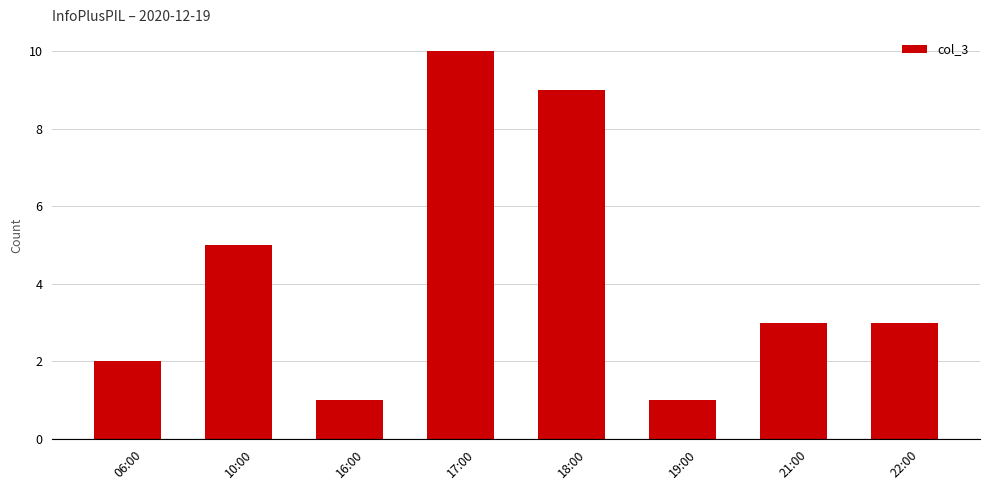

At which label does the data first exceed 3?

10:00